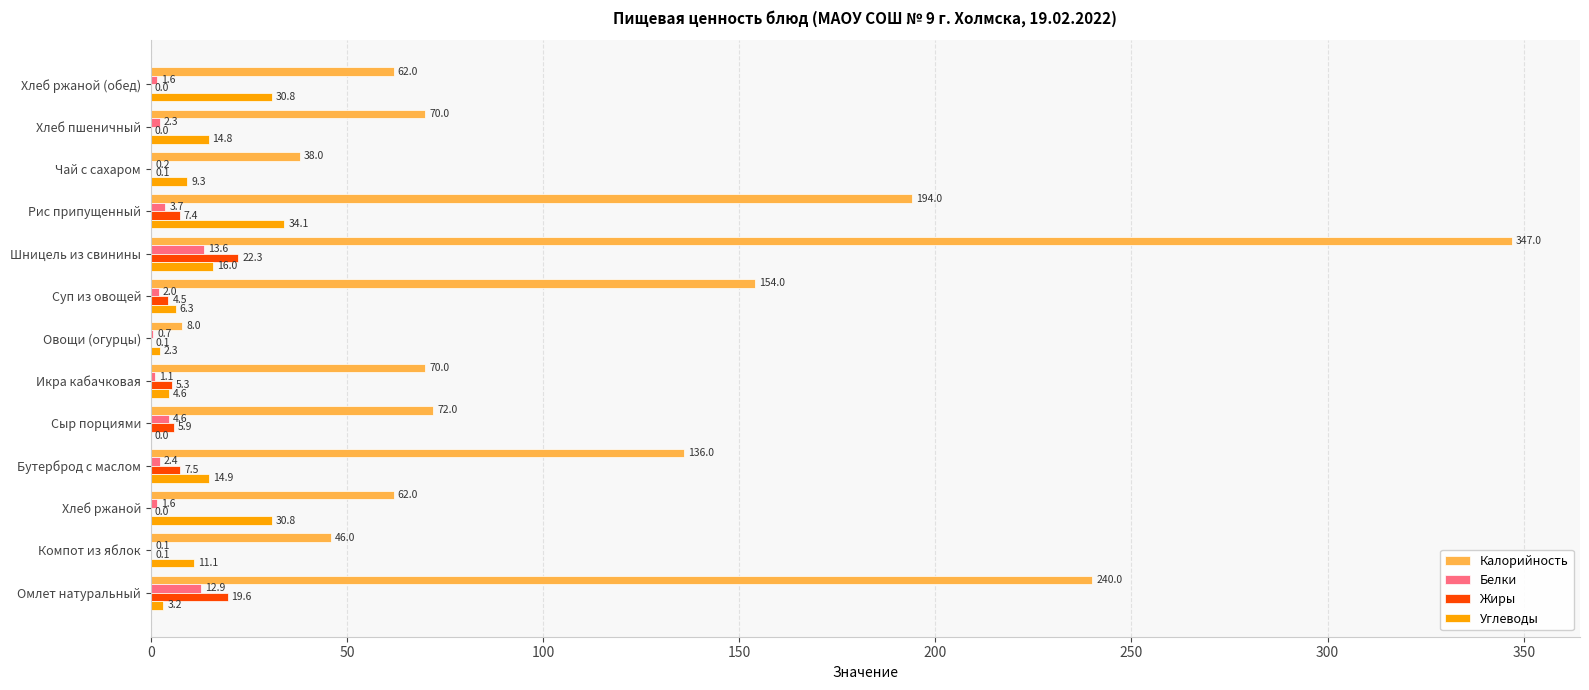

What is the highest value of the Белки series?

13.6